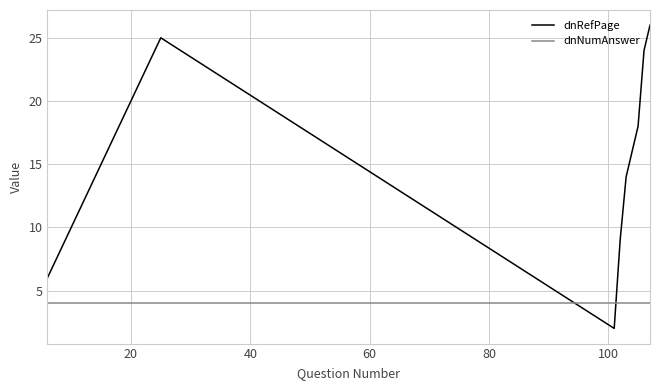

Which series ends up on top after the final intersection of dnRefPage and dnNumAnswer?

dnRefPage